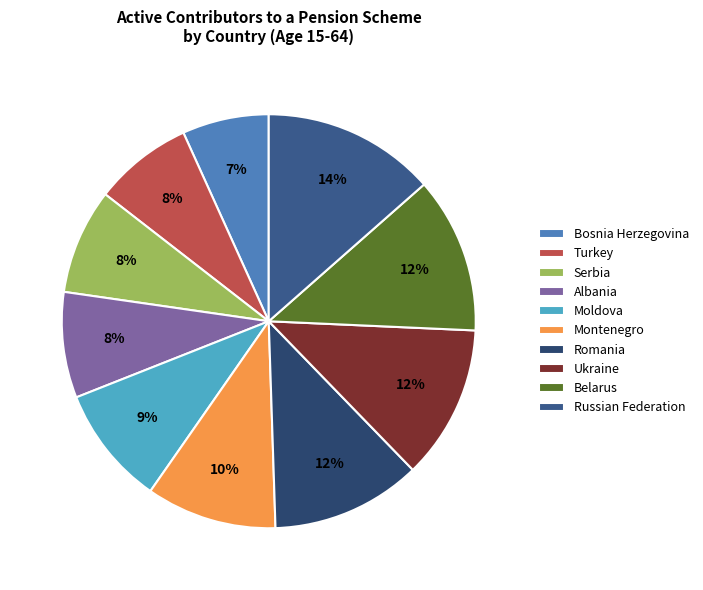

Is it true that Ukraine is 12% of the pie?

True